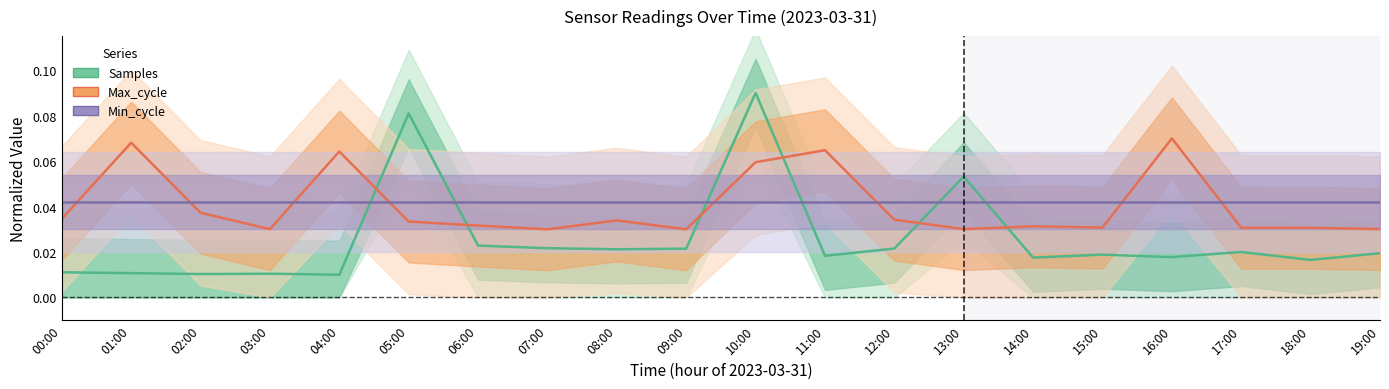

True or false: Max_cycle and Samples cross at least once.

True